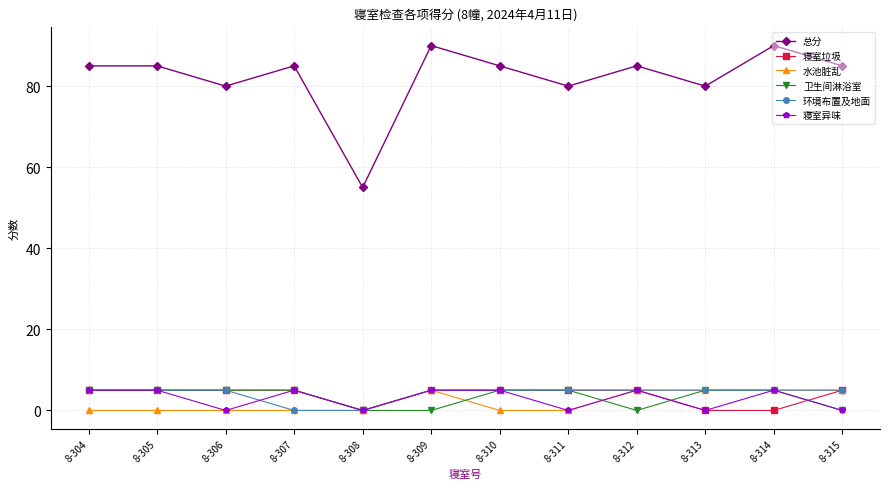

Count the number of categories in the chart.

12